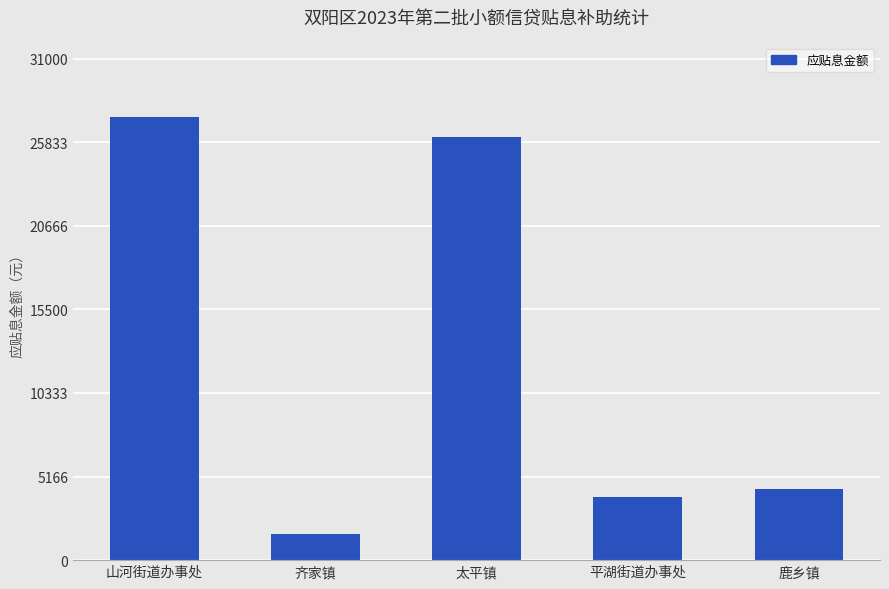

What is the greatest value displayed?

27368.5